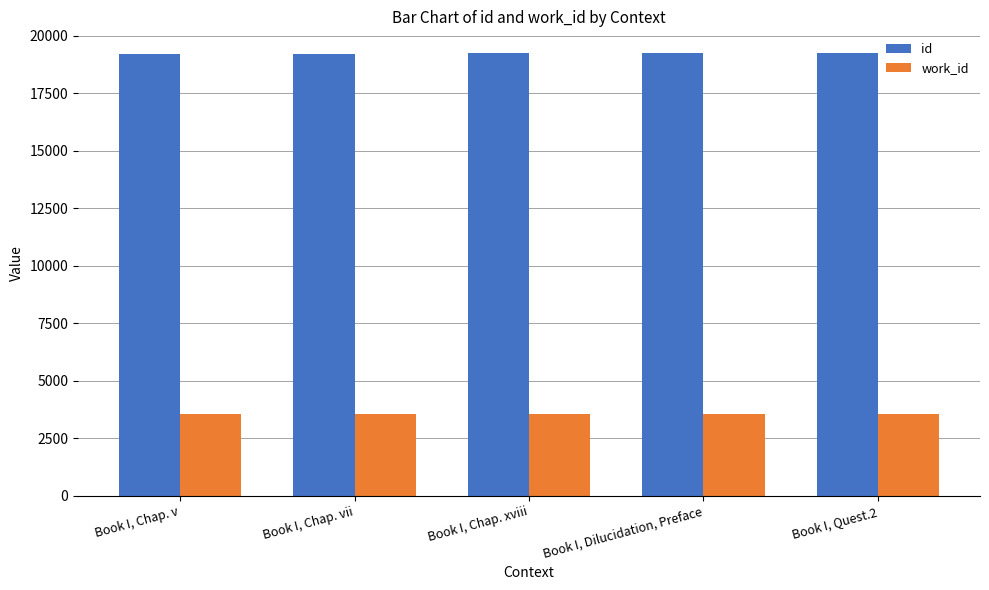

How many values in the id series are below 19228?

2